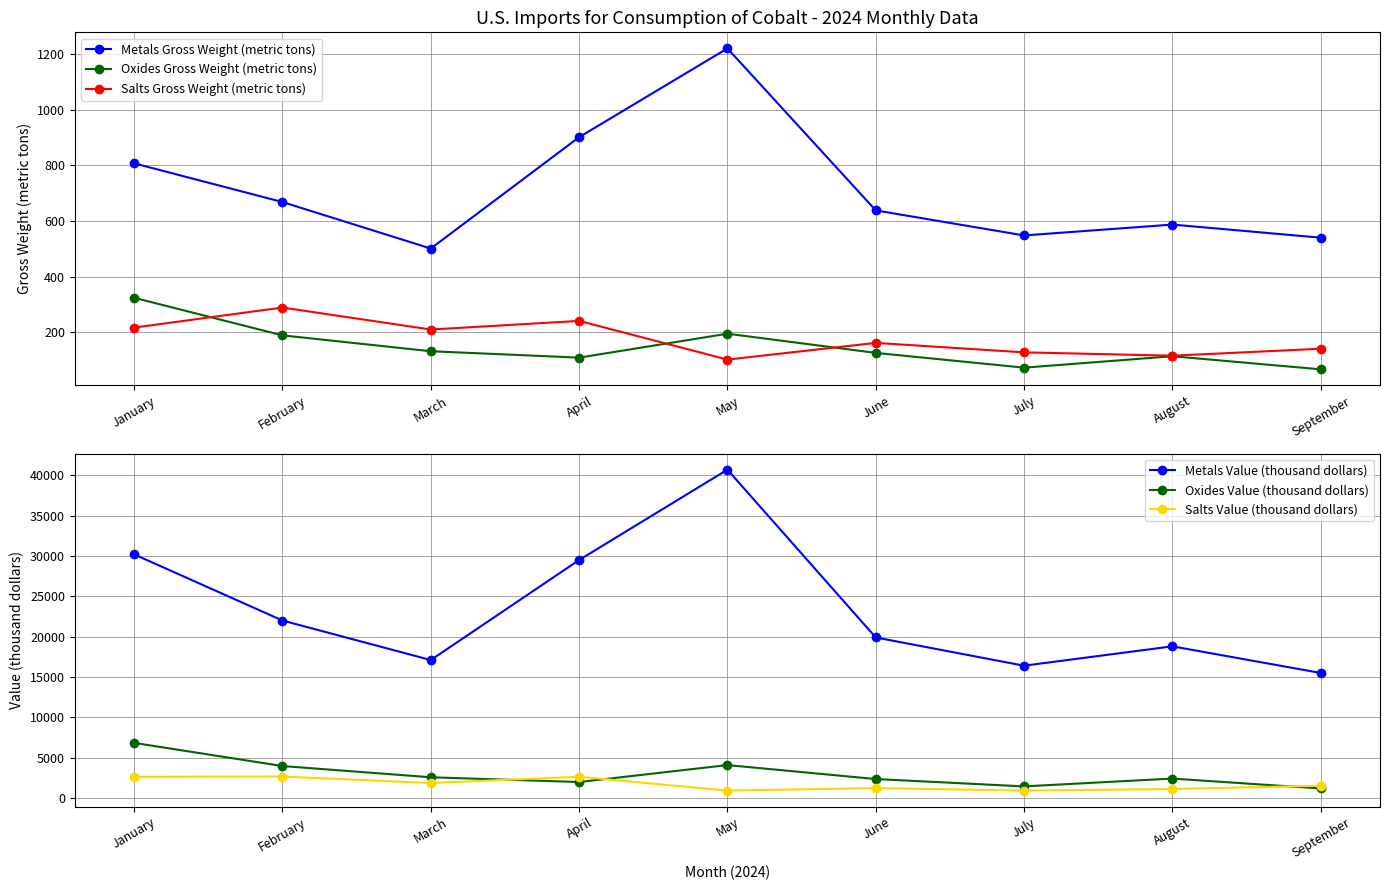

Reading left to right, transcribe all the data shown in this chart.

Metals Gross Weight (metric tons): 807	668	501	901	1220	638	548	587	540
Oxides Gross Weight (metric tons): 324	189	132	109	195	126	73	114	67
Salts Gross Weight (metric tons): 217	289	210	241	102	162	128	116	141
Metals Value (thousand dollars): 30200	22000	17100	29500	40700	19900	16400	18800	15500
Oxides Value (thousand dollars): 6830	3960	2570	1980	4080	2350	1440	2410	1180
Salts Value (thousand dollars): 2630	2660	1860	2640	917	1230	920	1110	1520